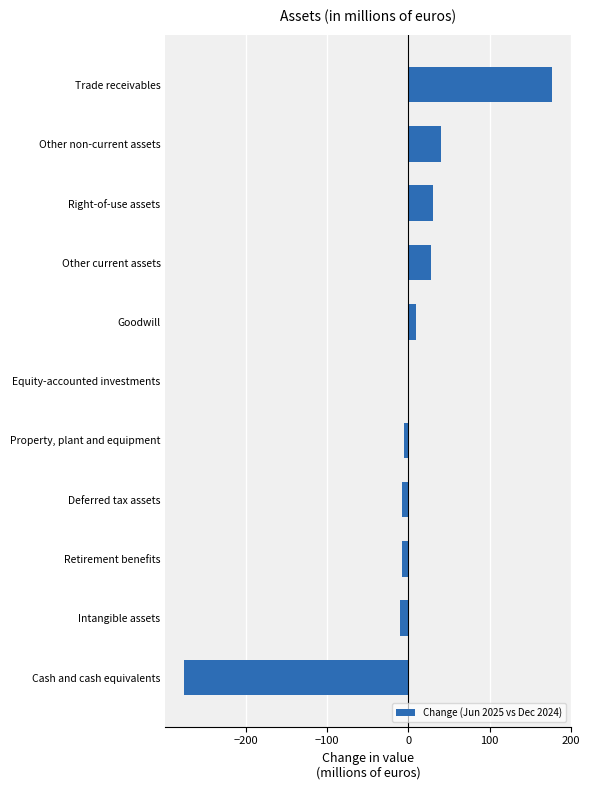

Which has a higher value, Other non-current assets or Other current assets?

Other non-current assets